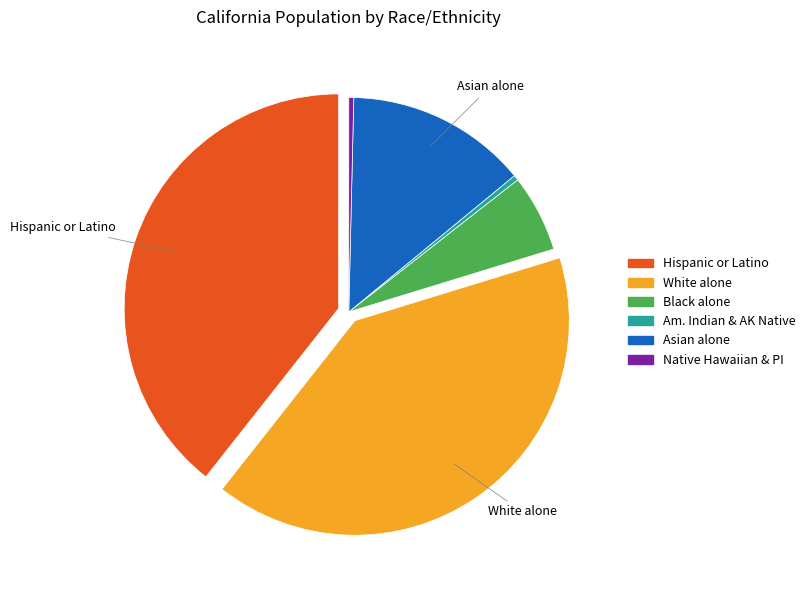

Is it true that Black alone is 1% of the pie?

False